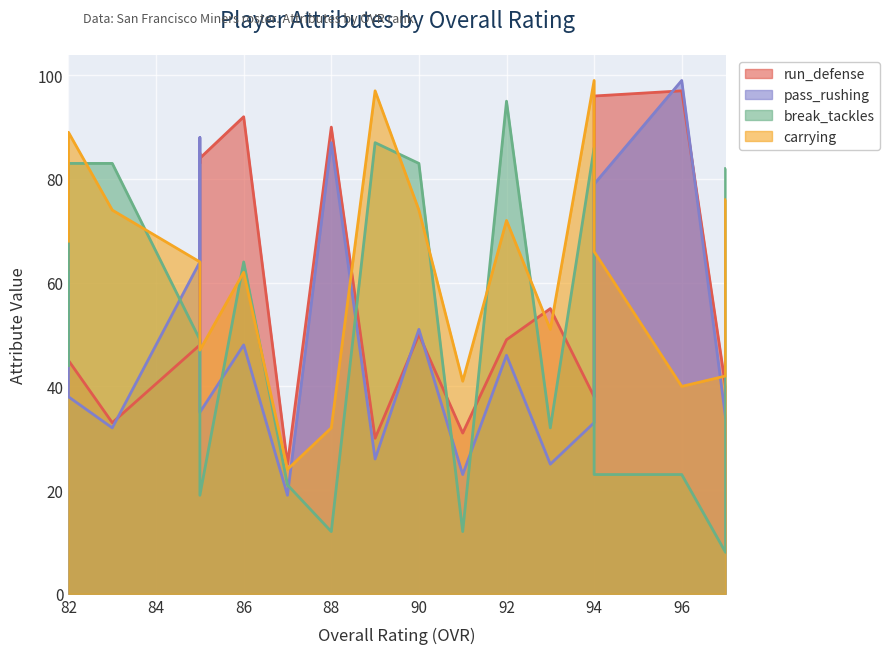

How many intersections are there between run_defense and pass_rushing?

8